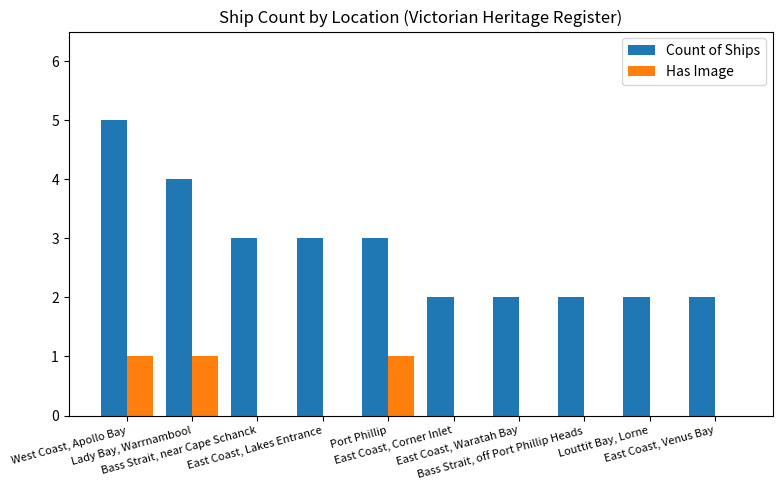

Are the bars grouped side by side (vs. stacked)?

Yes